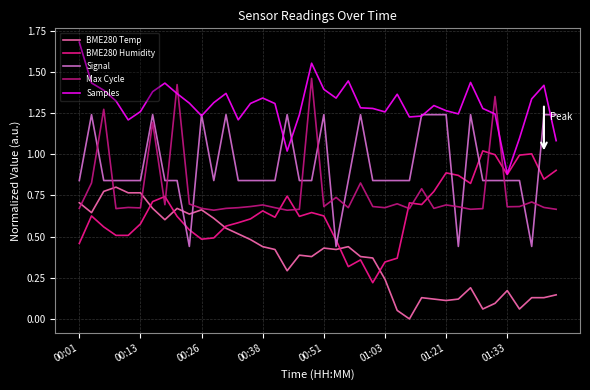

True or false: Signal and Max Cycle cross at least once.

True